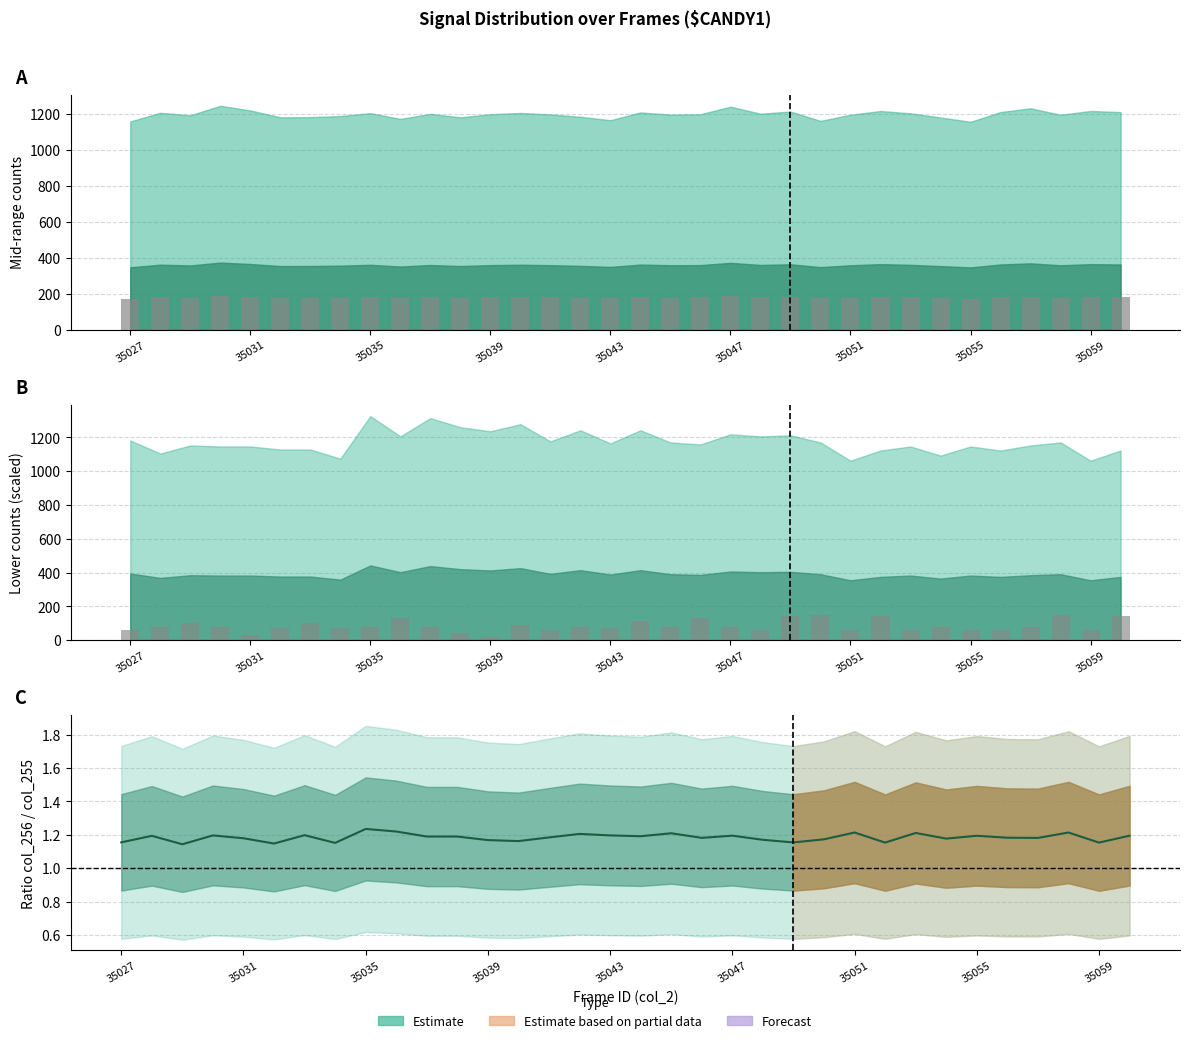

What is the difference between the maximum and second lowest values in the col_251 bars series?

120.0